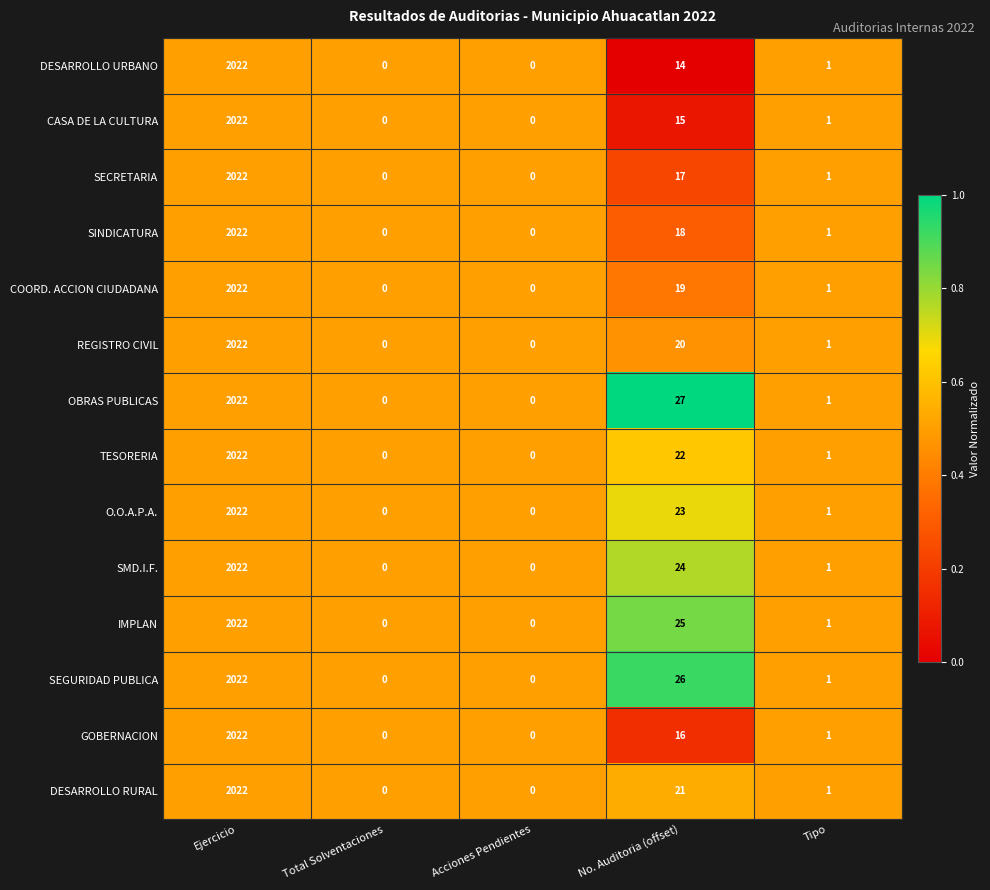

Is the value of CASA DE LA CULTURA at Acciones Pendientes greater than the value of DESARROLLO RURAL at No. Auditoria (offset)?

No